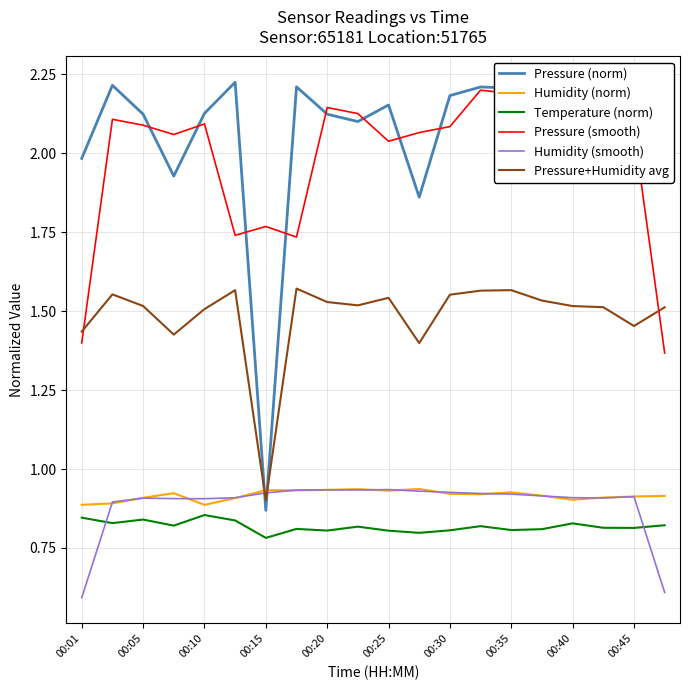

True or false: Humidity (norm) and Pressure (smooth) cross at least once.

False